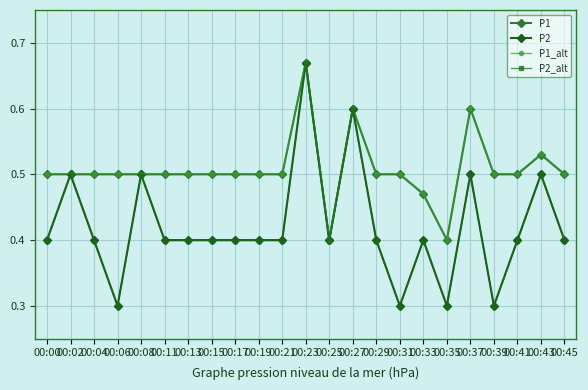

Count the P2_alt values in the range 0 to 1.

23